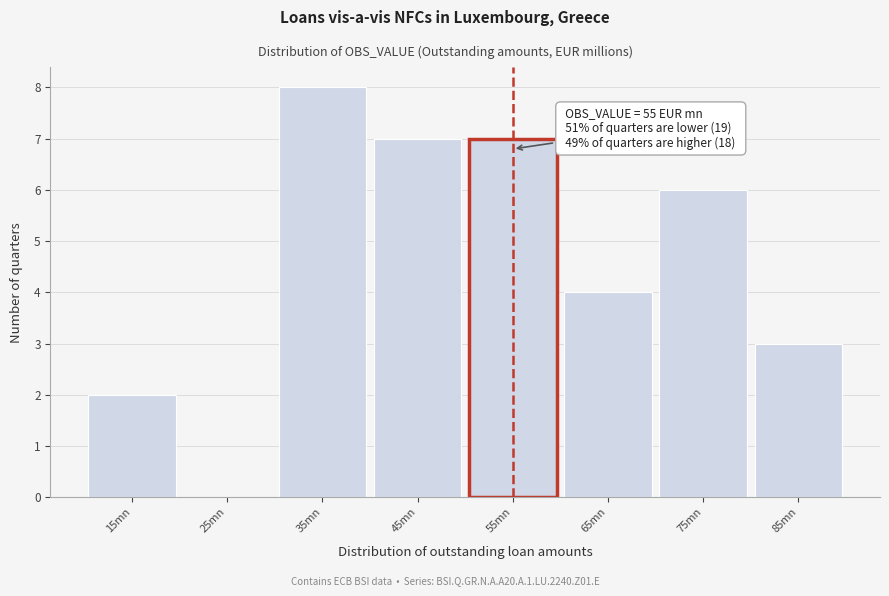

Which range on the x-axis has the tallest bar?

30 to 40